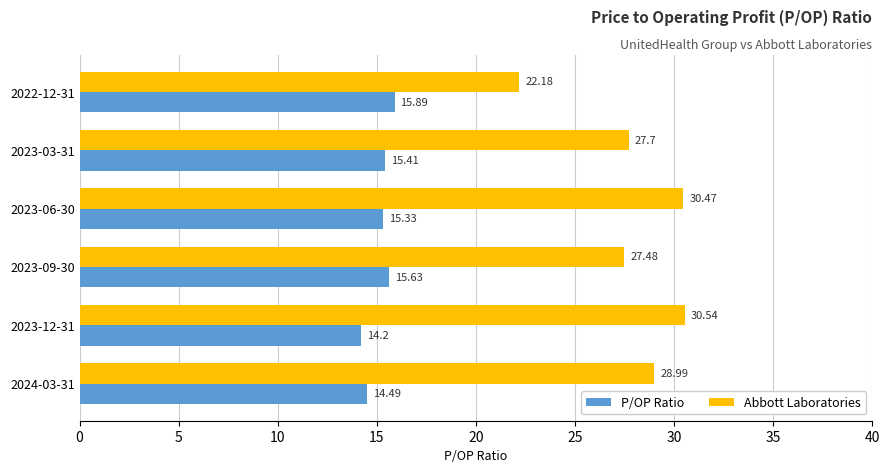

Rank the series by their maximum value, from highest to lowest.

Abbott Laboratories, P/OP Ratio